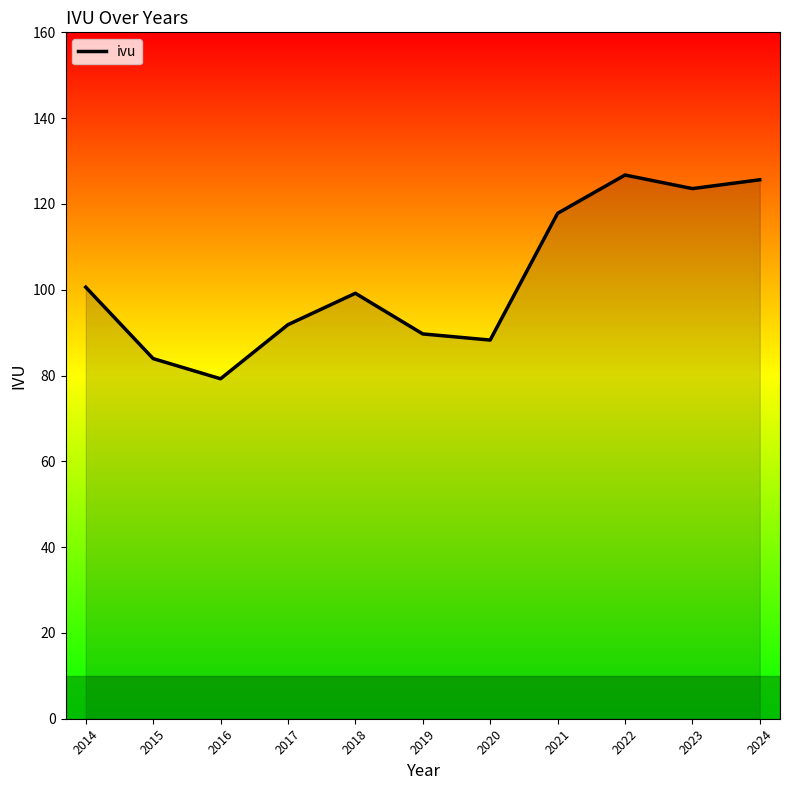

Approximately how many times larger is the value at 2020 compared to 2015?

1.1